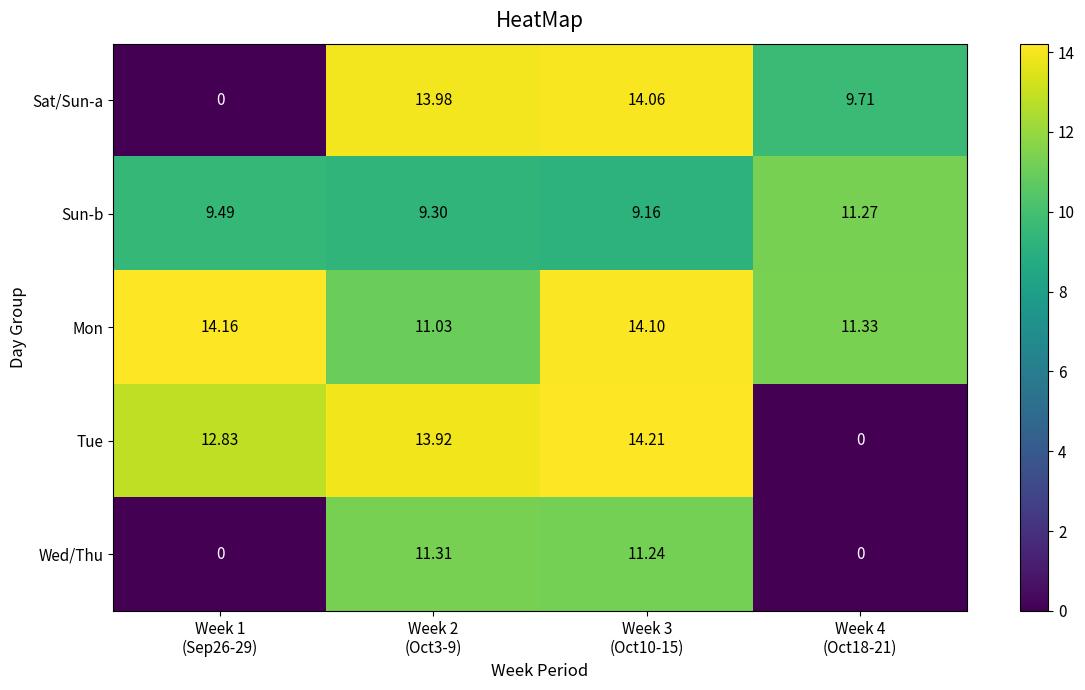

Rank the series by their maximum value, from lowest to highest.

Sun-b, Wed/Thu, Sat/Sun-a, Mon, Tue